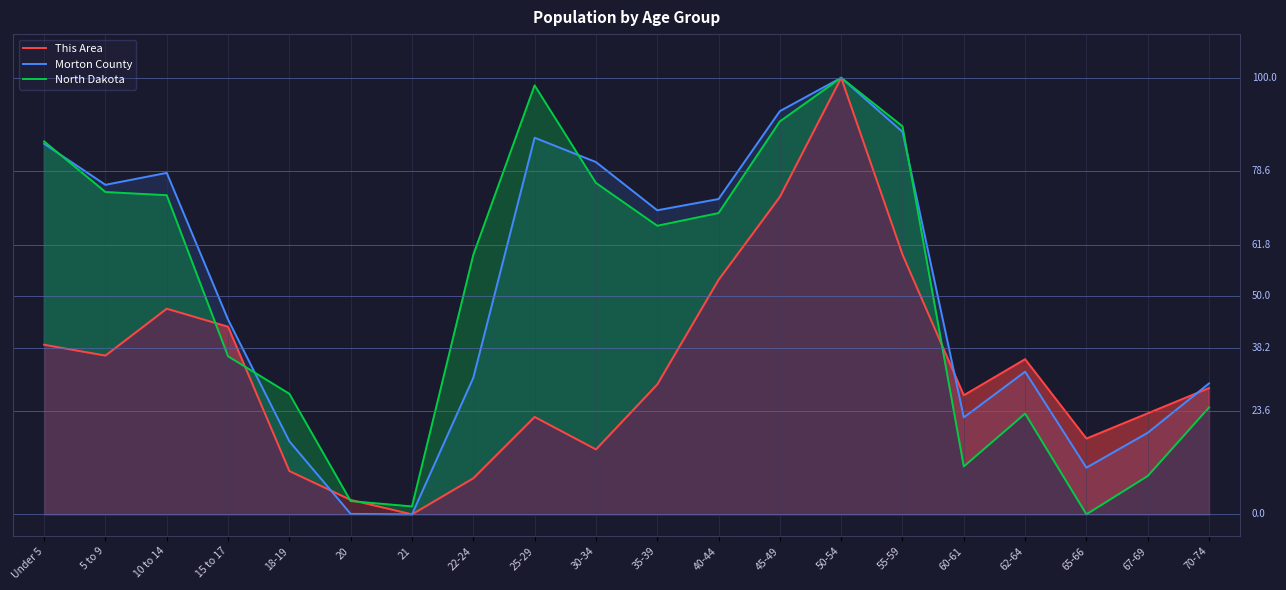

What is the difference between the maximum and second lowest values in the This Area series?

1.0